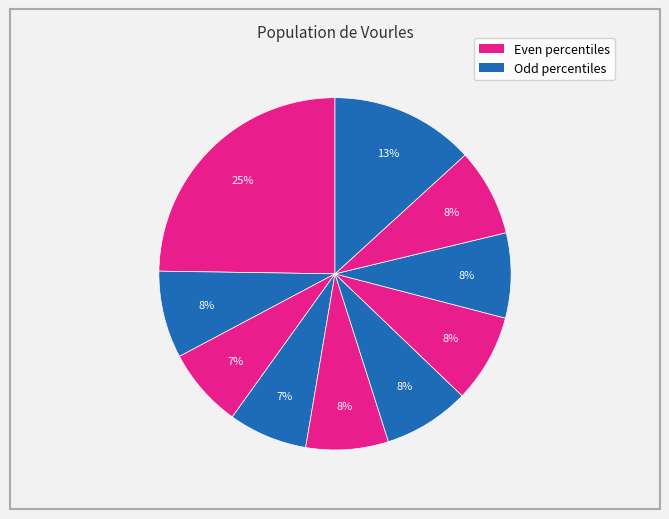

Count the number of slices in the pie.

10